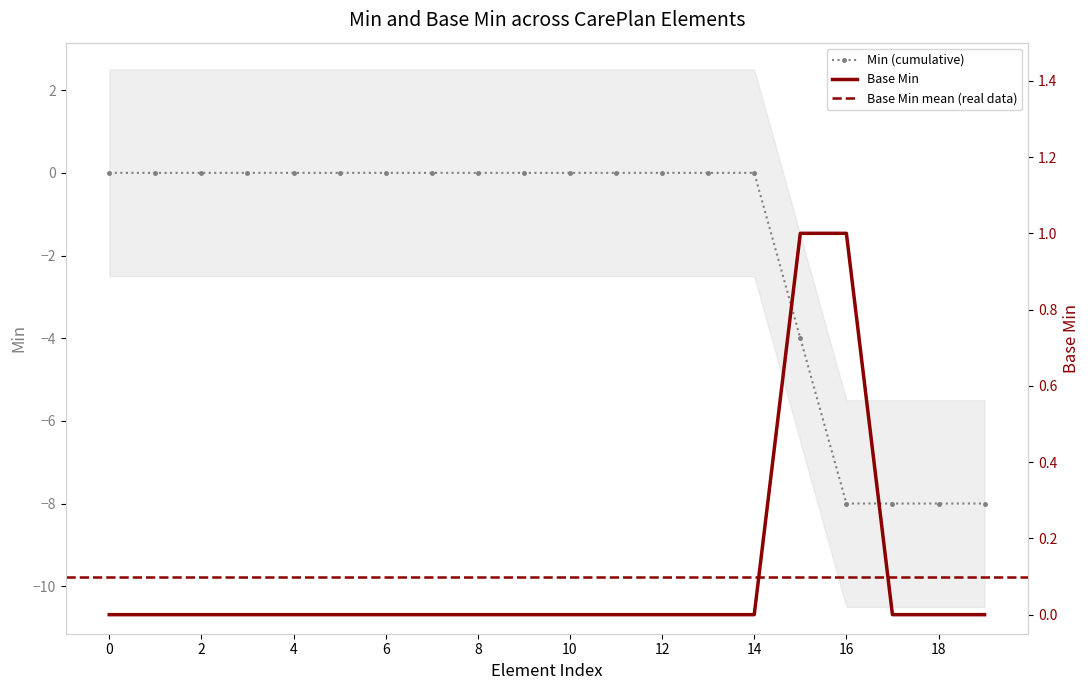

True or false: Min (cumulative) has a value of -5 at 4.

False